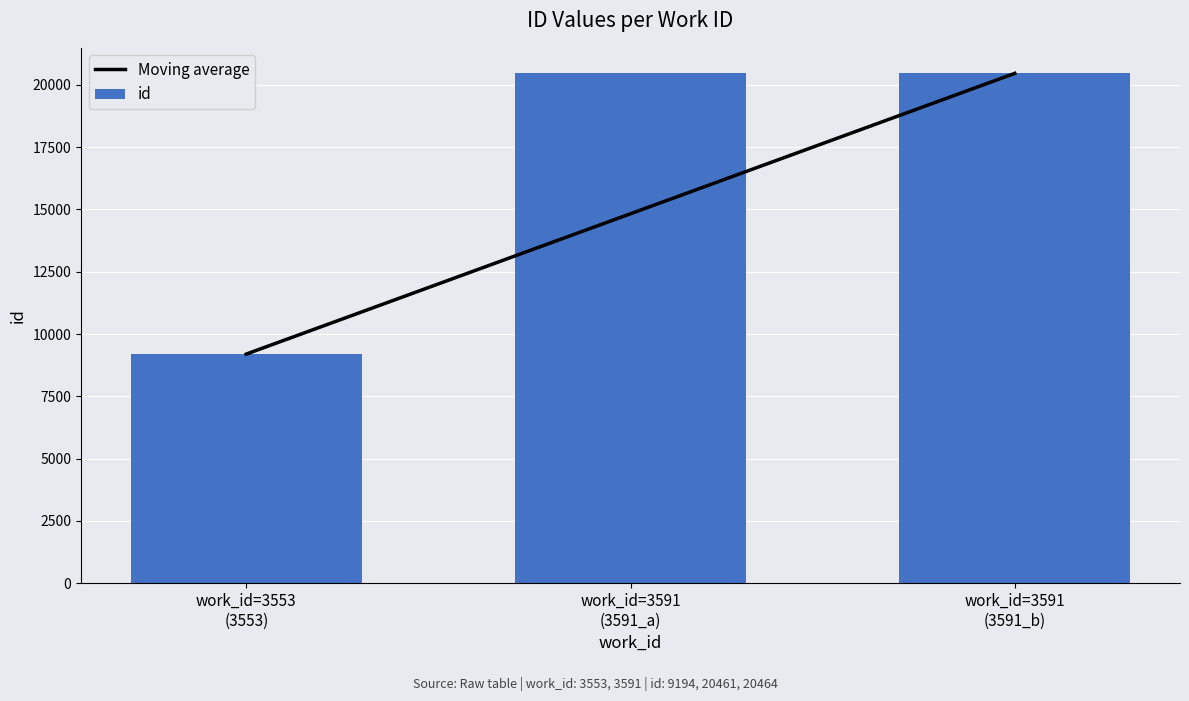

Which category has the lowest value in the id series?

work_id=3553
(3553)